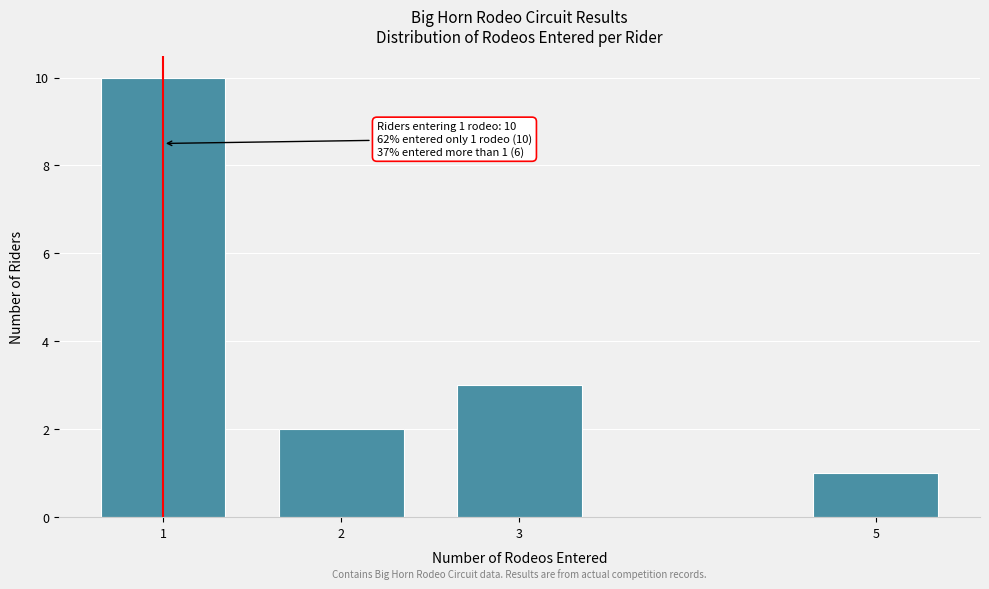

Reading left to right, what are all the values shown in this chart?

10	2	3	1